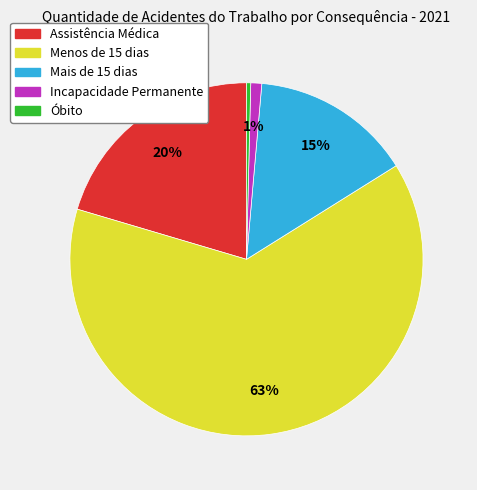

Between Menos de 15 dias and Óbito, which is larger?

Menos de 15 dias